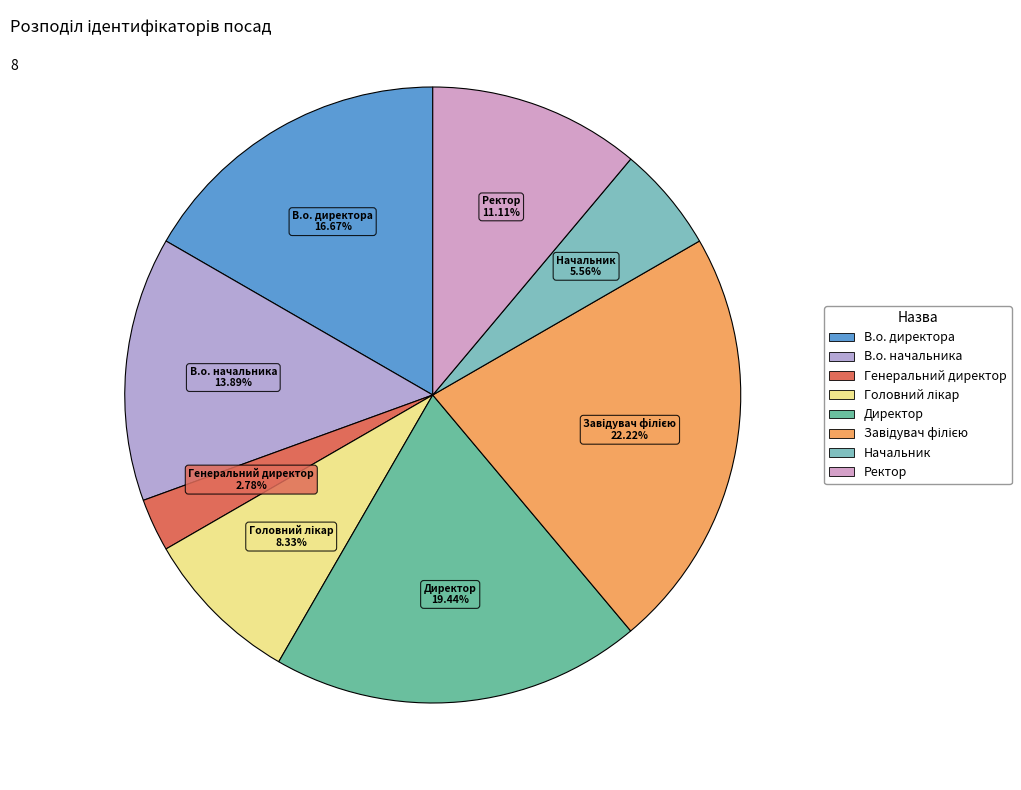

Which category has the smallest portion of the pie?

Генеральний директор